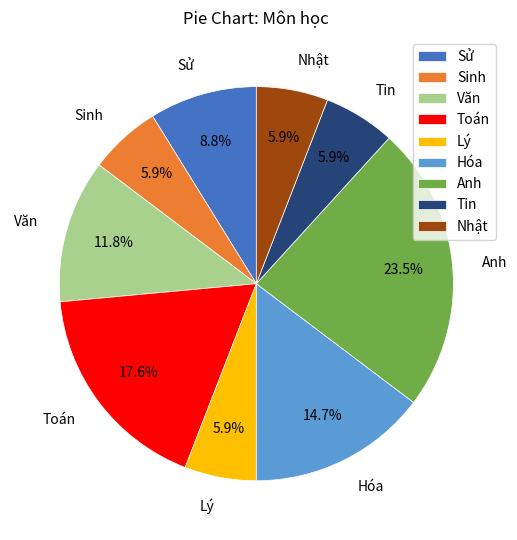

What percentage is NOT represented by Toán?

82.4%